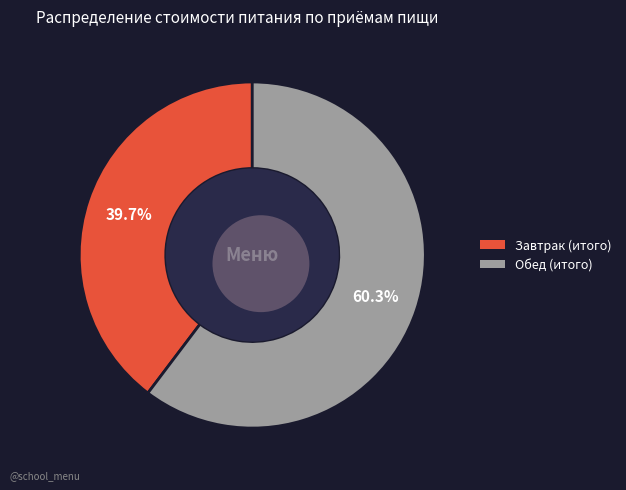

Is it true that Завтрак (итого) is 50% of the pie?

False